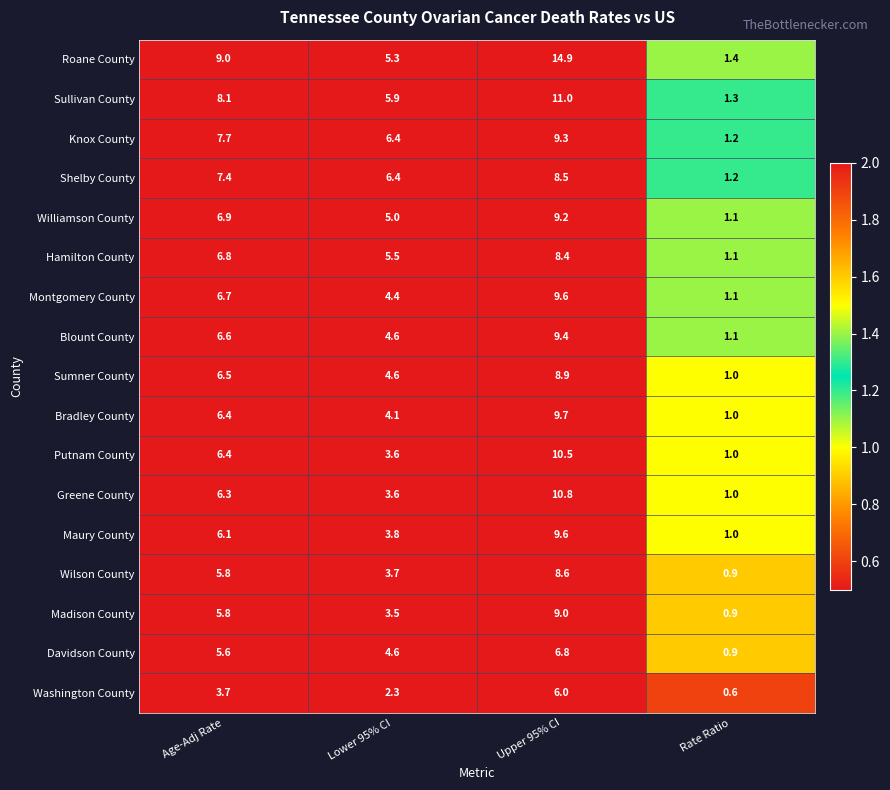

List the labels in order of Washington County value, smallest first.

Rate Ratio, Lower 95% CI, Age-Adj Rate, Upper 95% CI